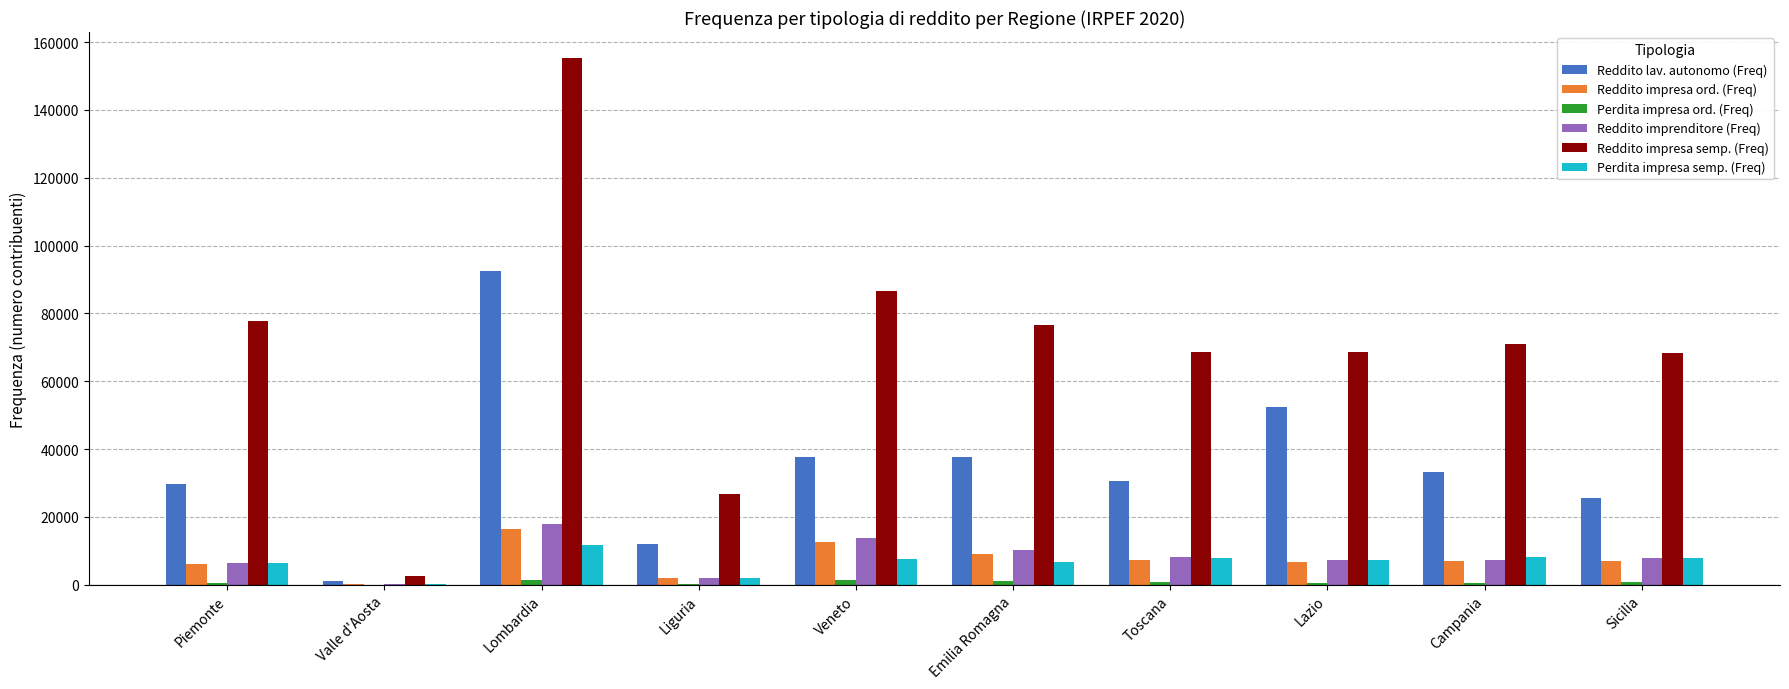

Where is Reddito lav. autonomo (Freq) nearest to the value 46790?

Lazio